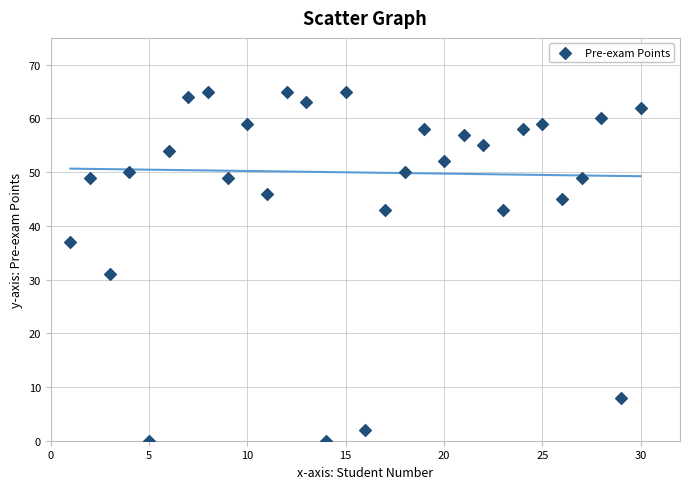

What is the range of X values (max minus min)?

29